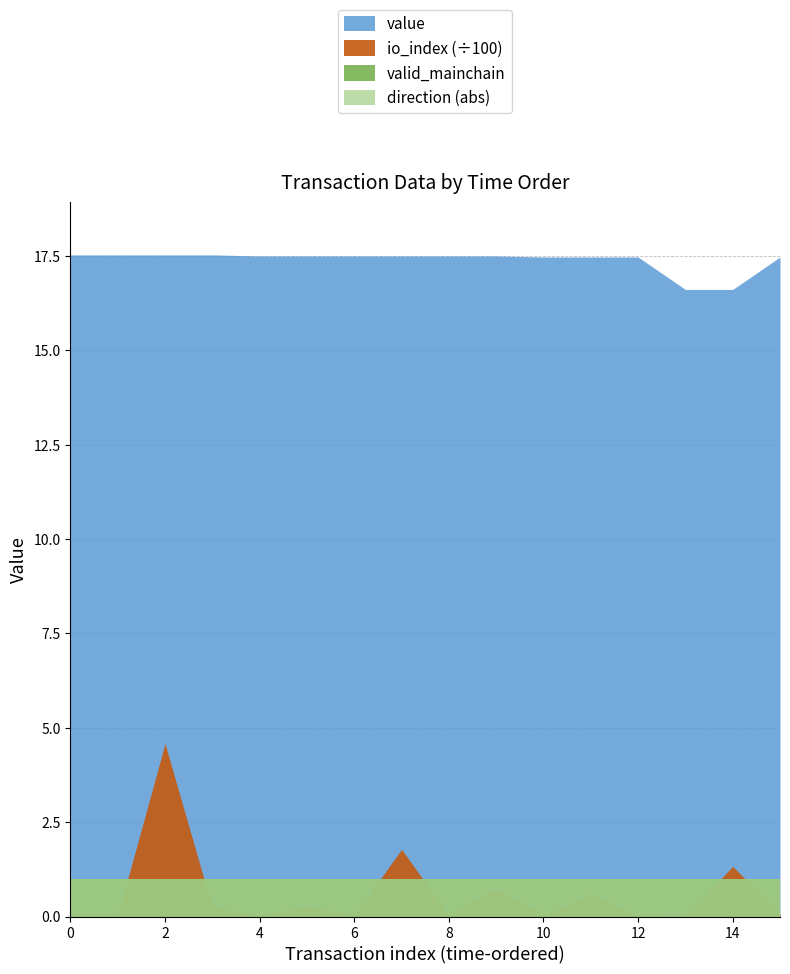

How many lines are shown in the chart?

4